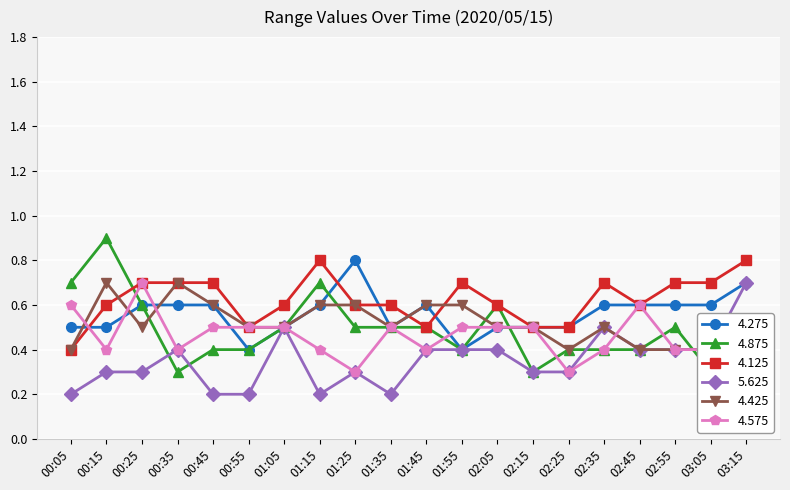

Does the chart display data point markers on the line(s)?

Yes